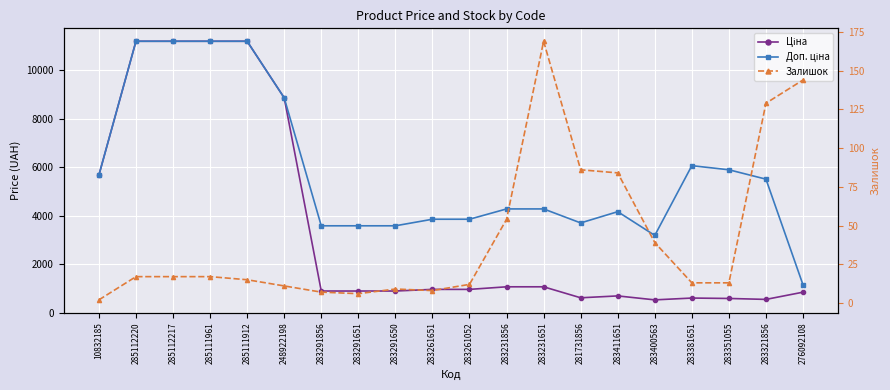

True or false: Доп. ціна has more than 1 points higher than both neighbors.

True